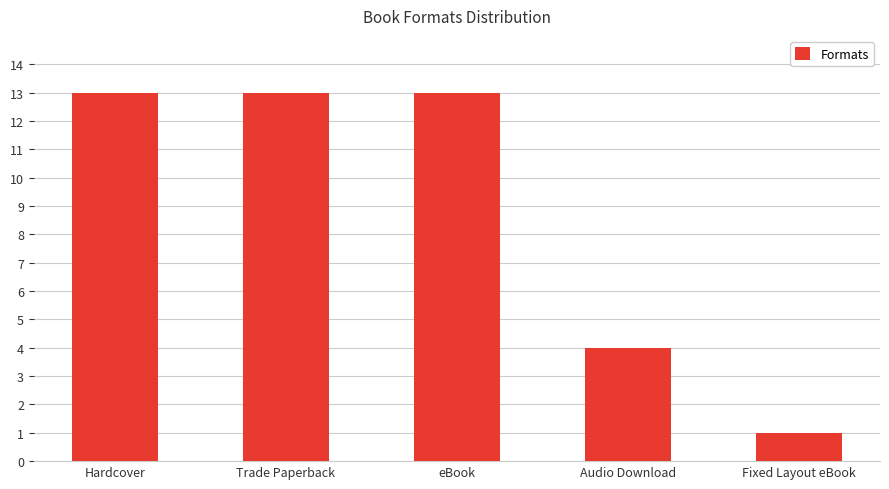

Between Fixed Layout eBook and Audio Download, which is larger?

Audio Download